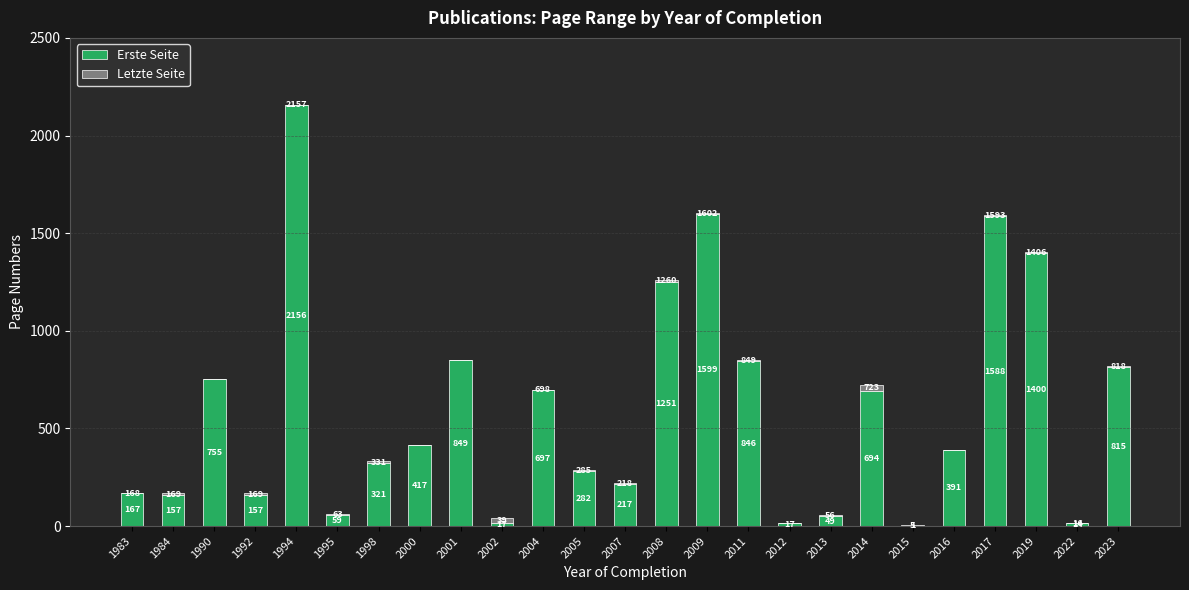

True or false: Erste Seite has a value of 755 at 1990.

True